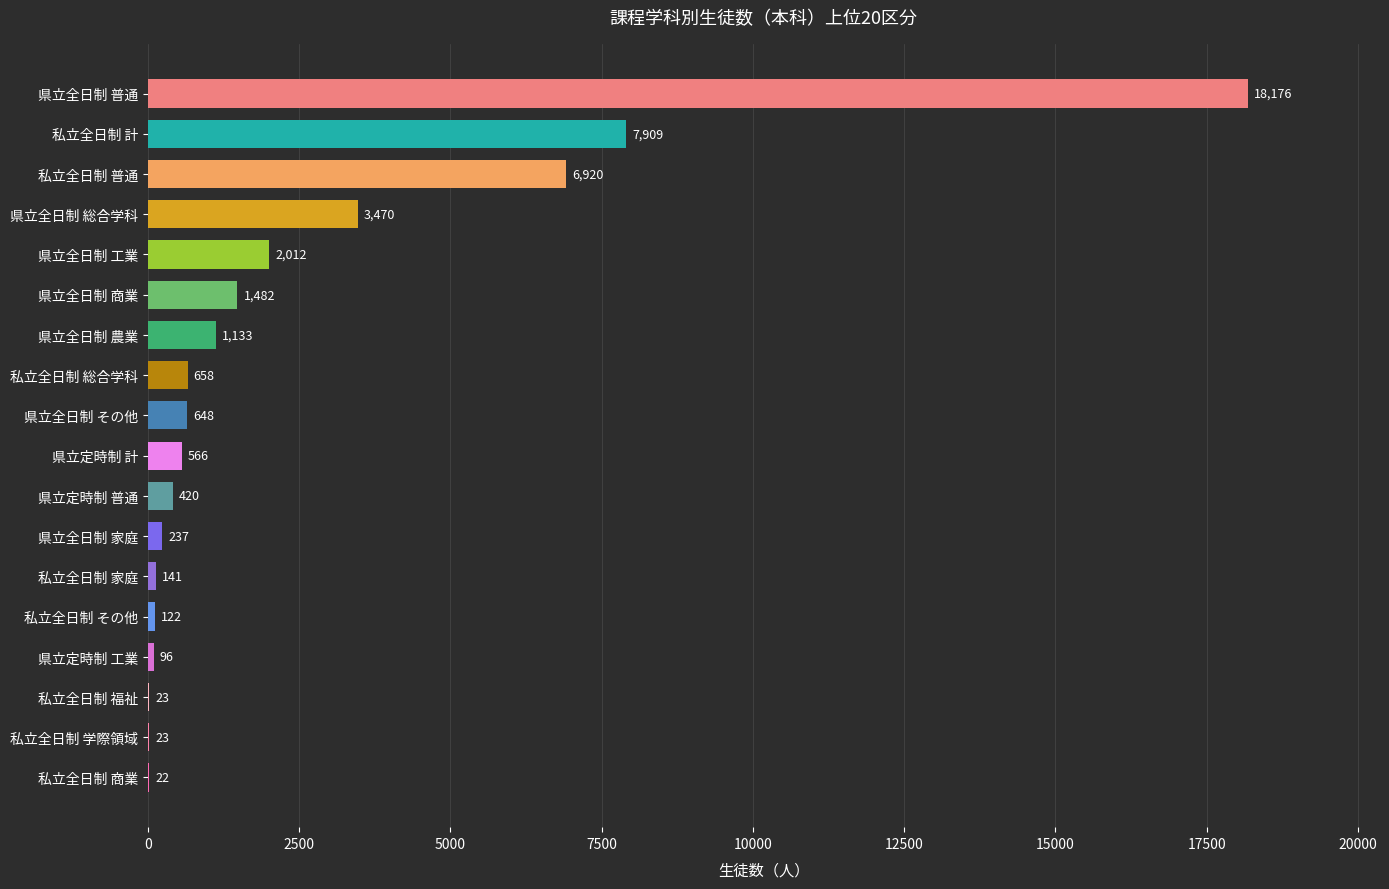

What is the sum of all values?

44058